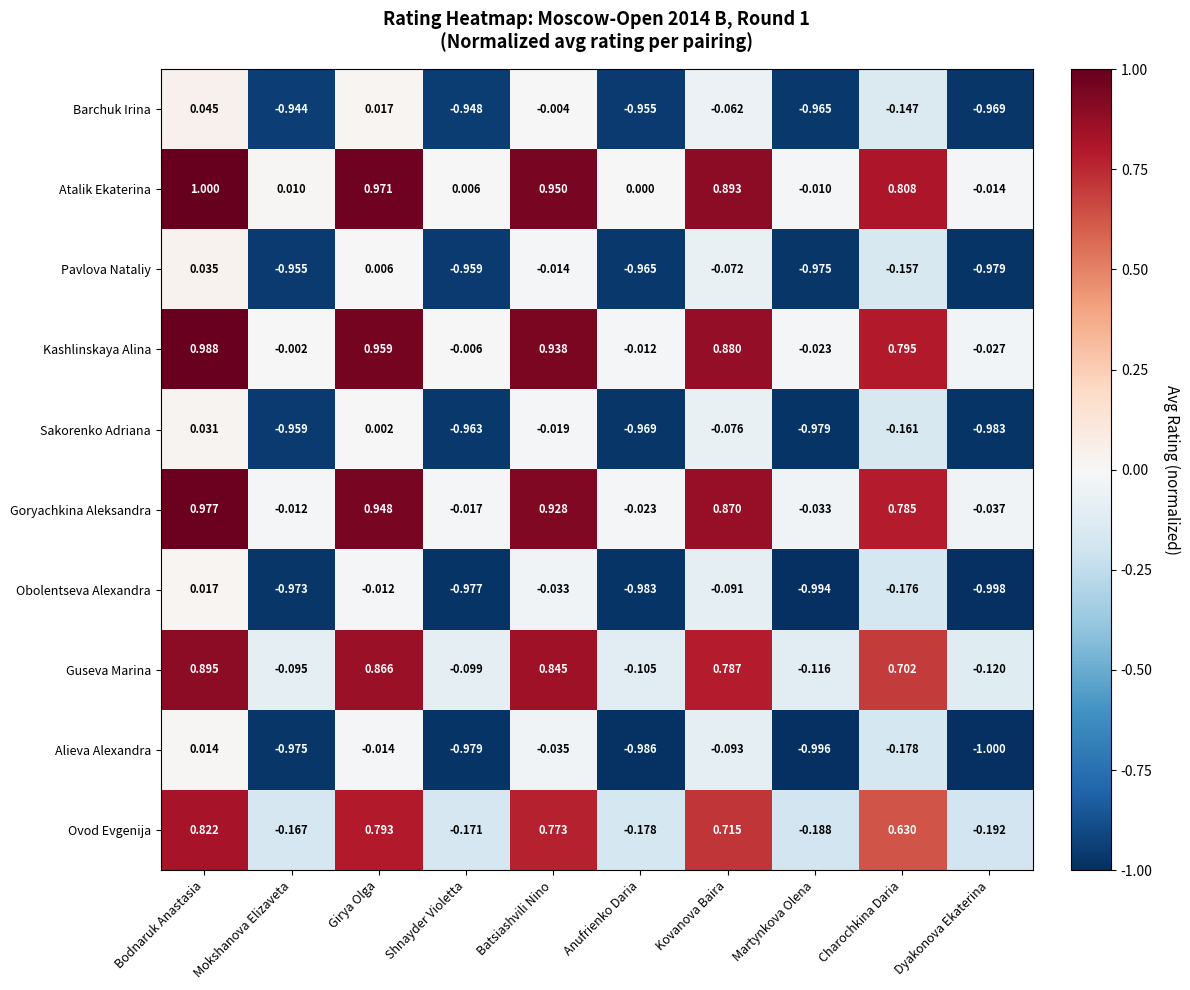

Where does the Sakorenko Adriana series first go above 0?

Bodnaruk Anastasia